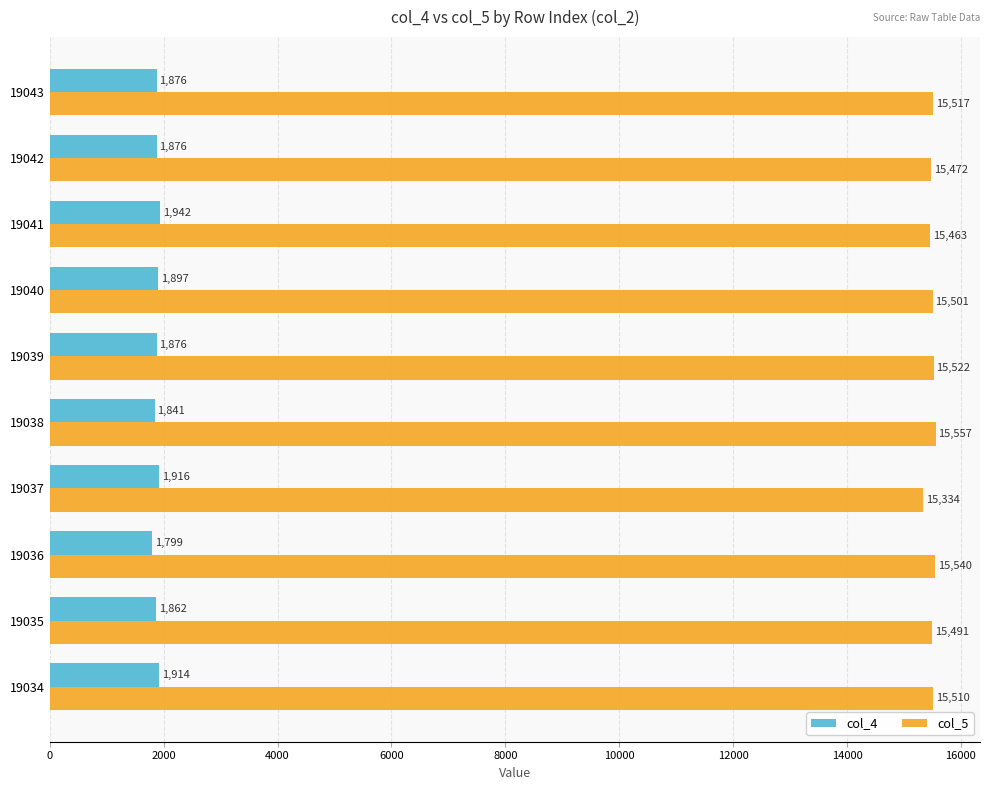

Which label corresponds to the smallest value in the chart?

19036